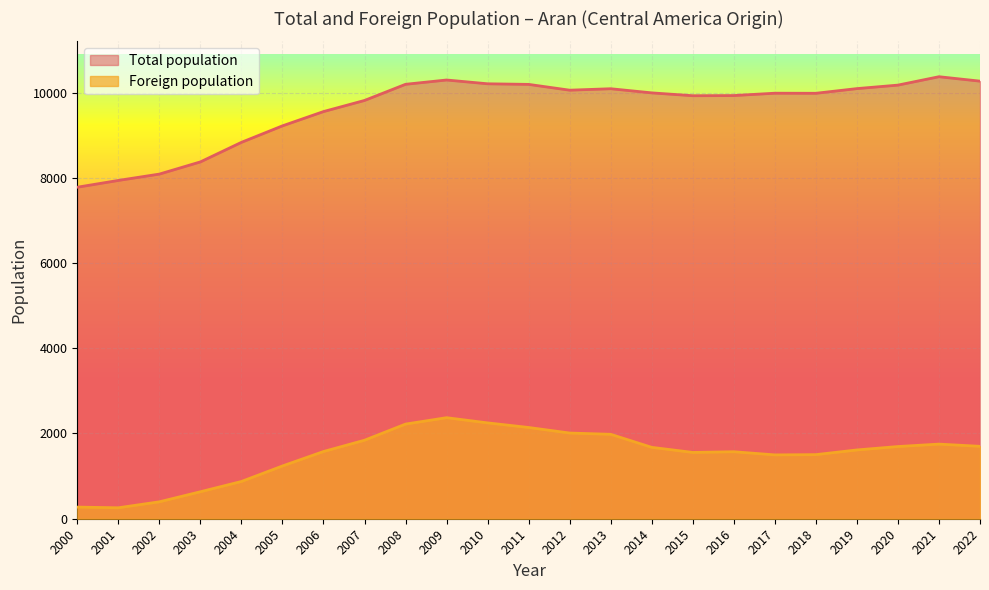

What is the maximum value shown in the chart?

10372